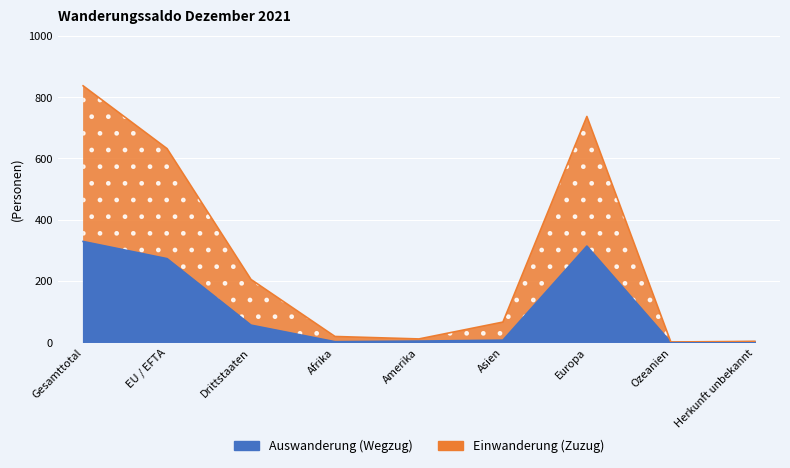

What is the label of the 3rd point from the right?

Europa